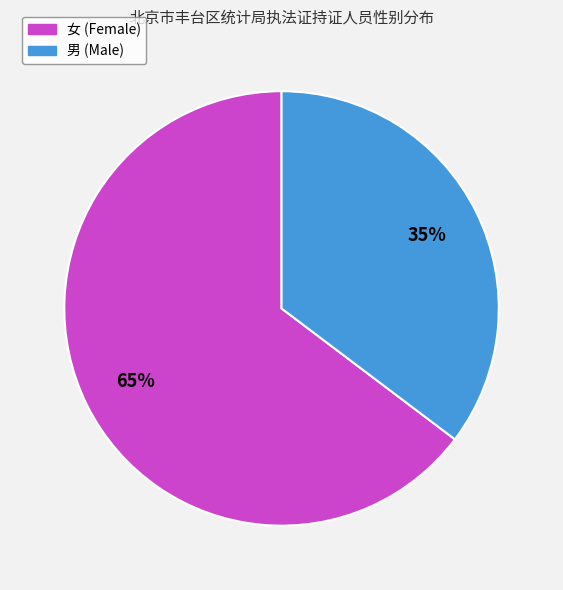

To the nearest percent, what is the average slice percentage?

50%